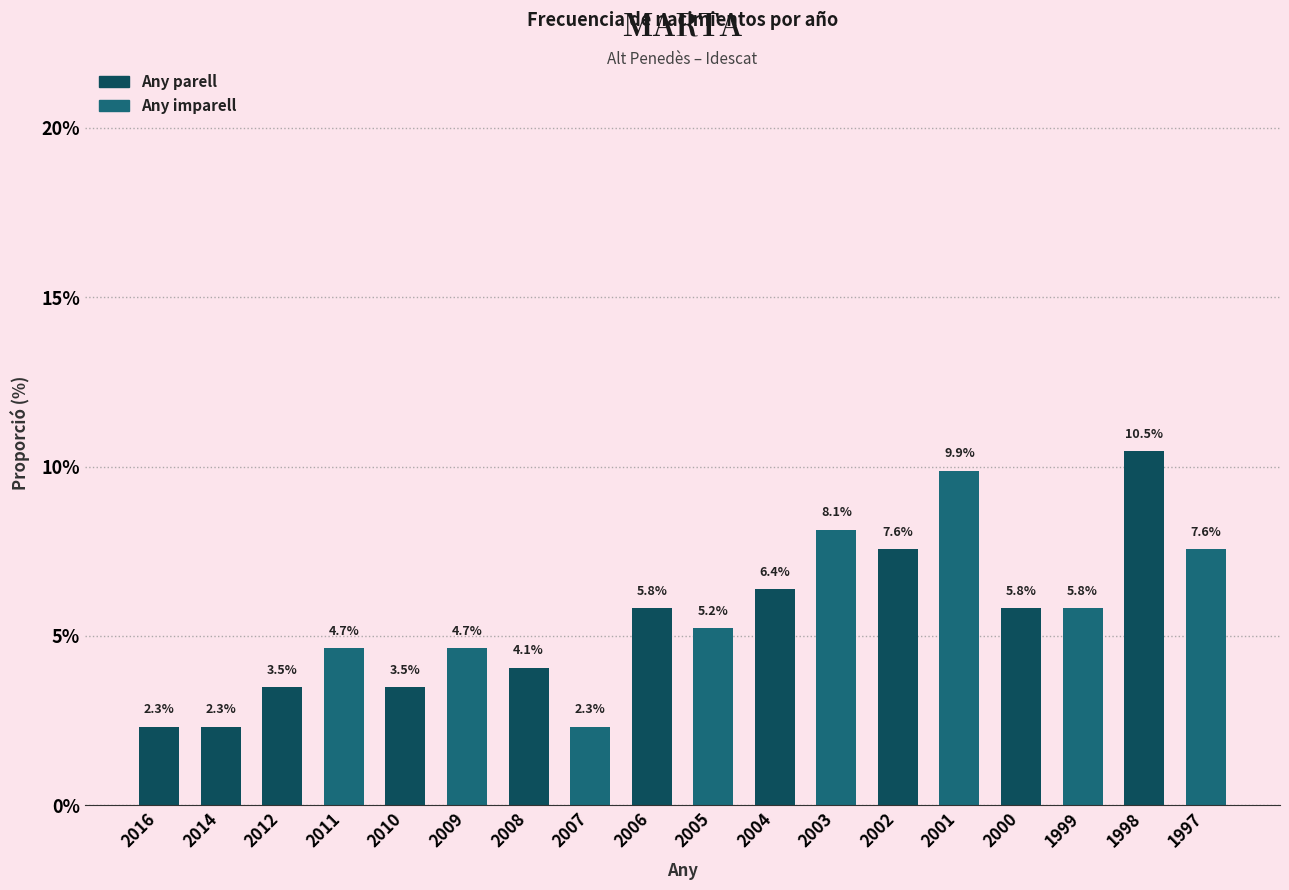

Reading right to left, transcribe all the data shown in this chart.

7.6	10.5	5.8	5.8	9.9	7.6	8.1	6.4	5.2	5.8	2.3	4.1	4.7	3.5	4.7	3.5	2.3	2.3